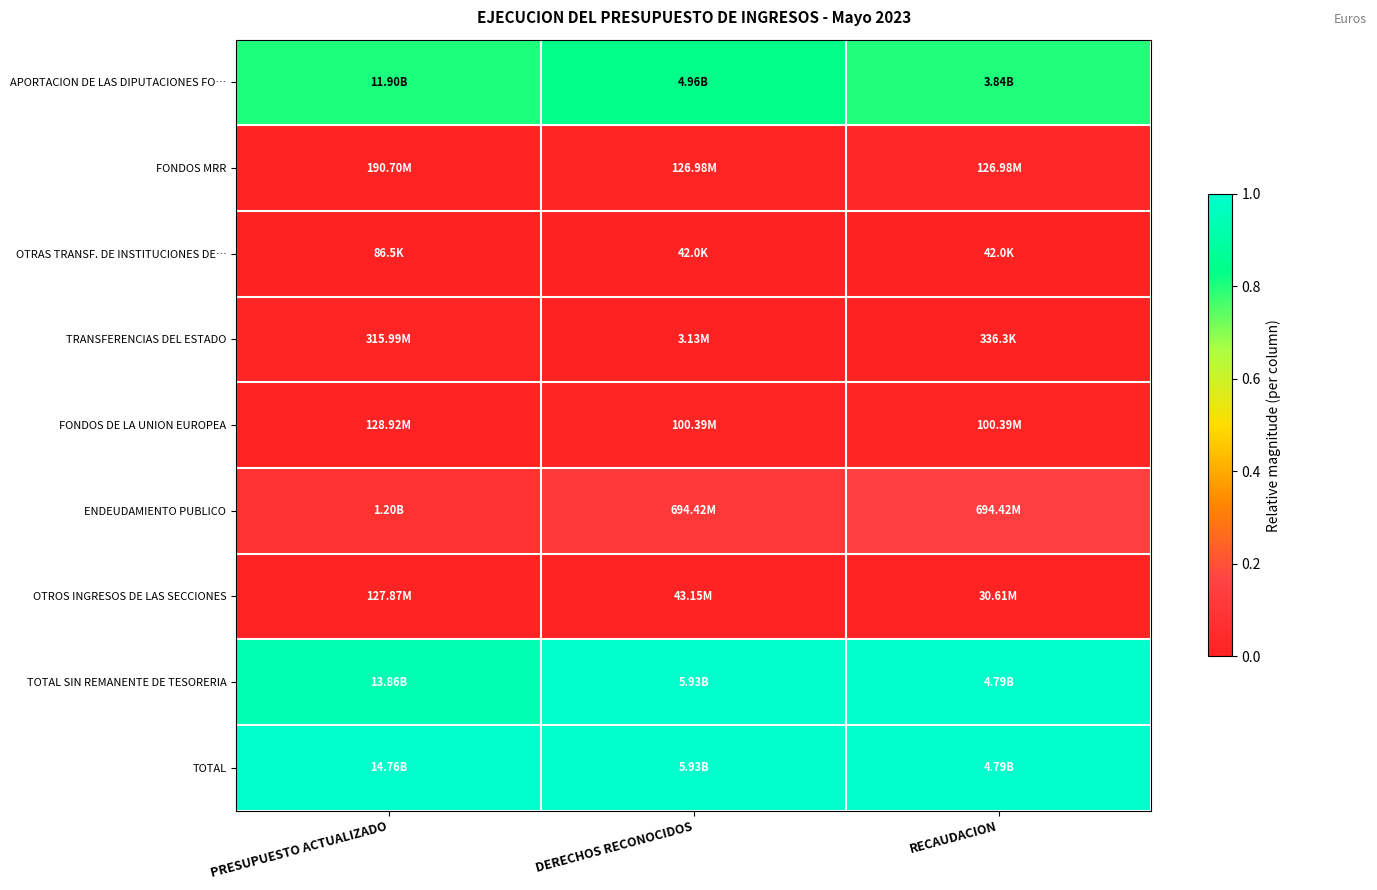

Which has a higher value, PRESUPUESTO ACTUALIZADO or DERECHOS RECONOCIDOS?

DERECHOS RECONOCIDOS